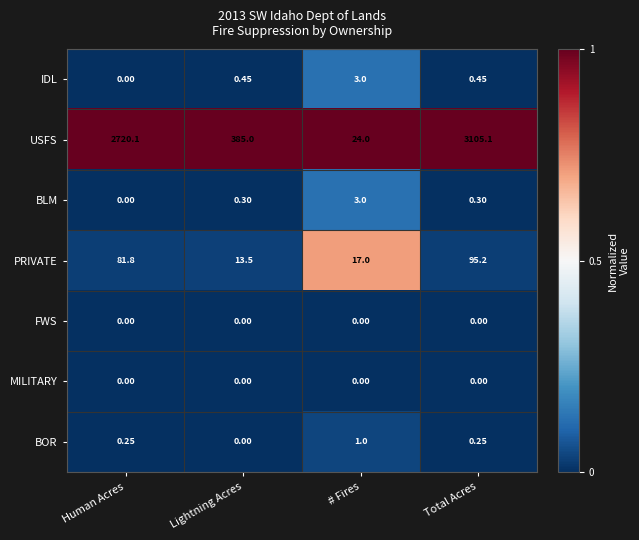

At how many categories does at least one series exceed 0?

4